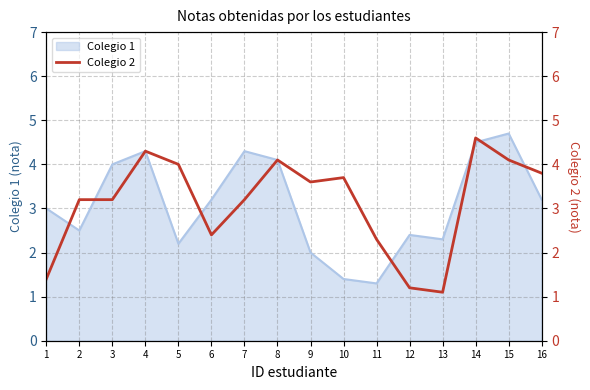

The value of Colegio 1 at 9 is 1.0. True or false?

False